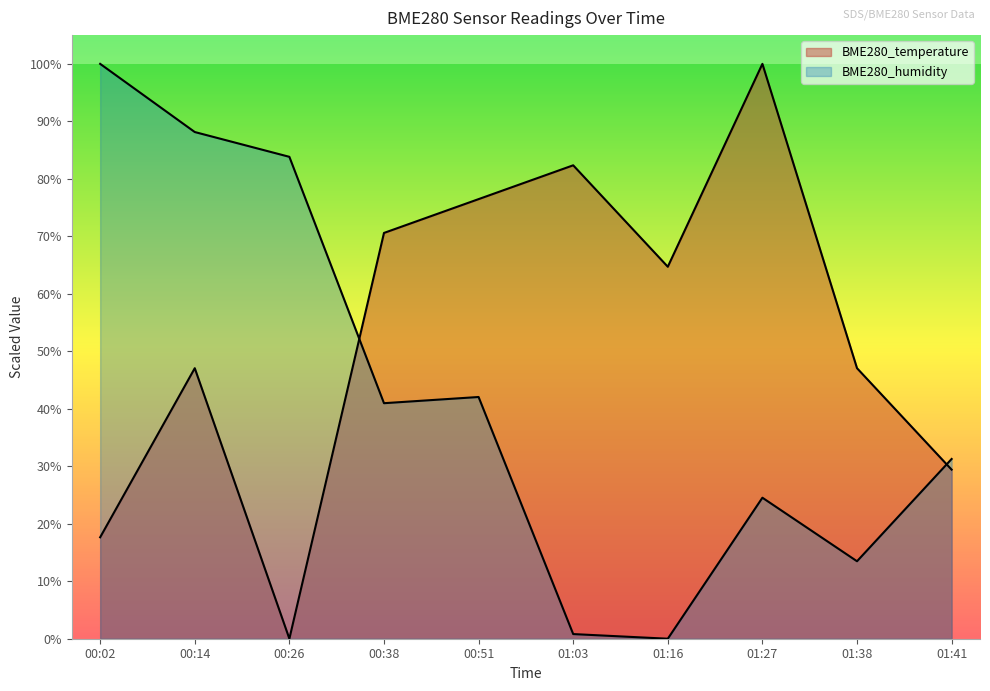

Which series has the widest spread of values?

BME280_temperature